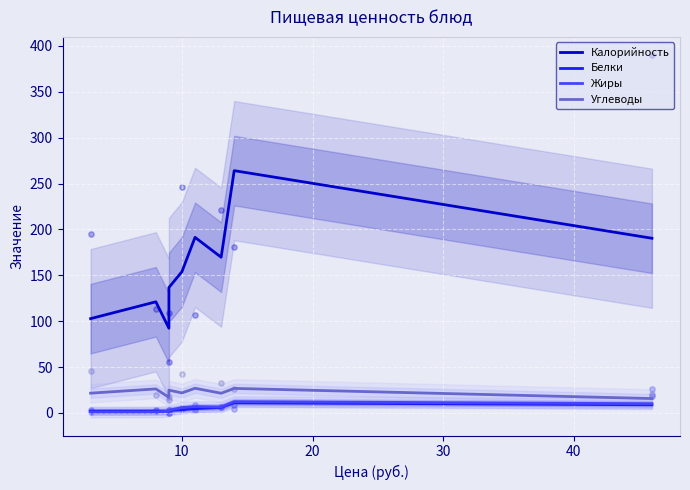

Which series has the largest total across all categories?

Калорийность